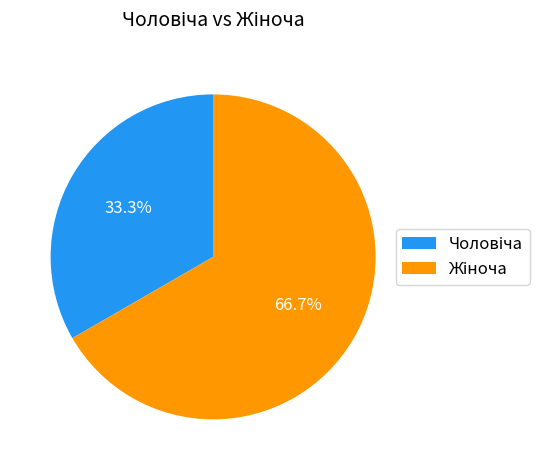

Is there a majority slice in this chart?

Yes